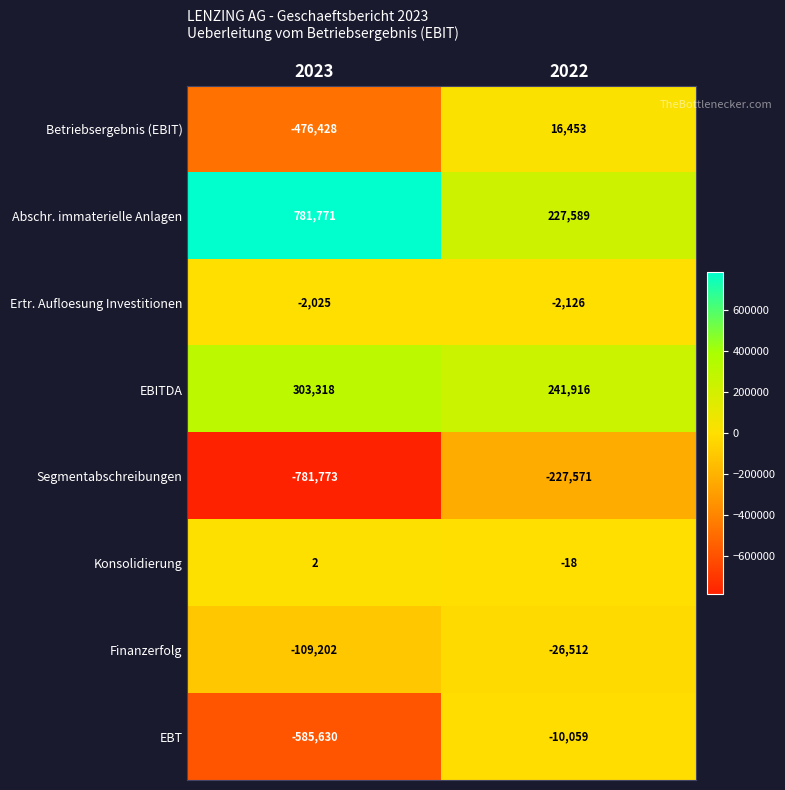

Which series has the largest range (max minus min)?

EBT